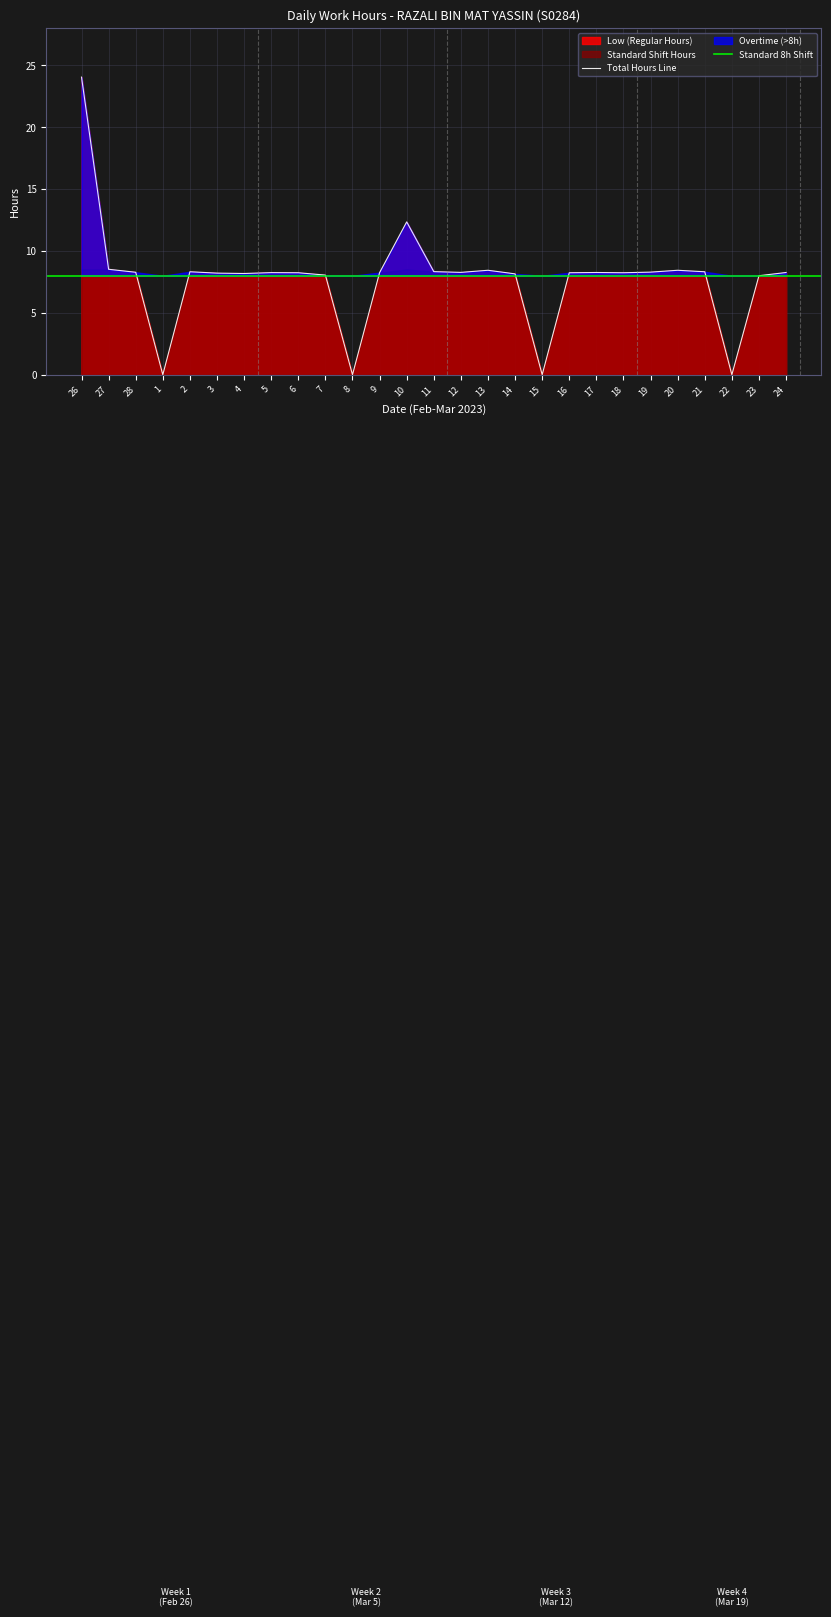

True or false: Total Hours Line has a value of 24.1 at 26.

True